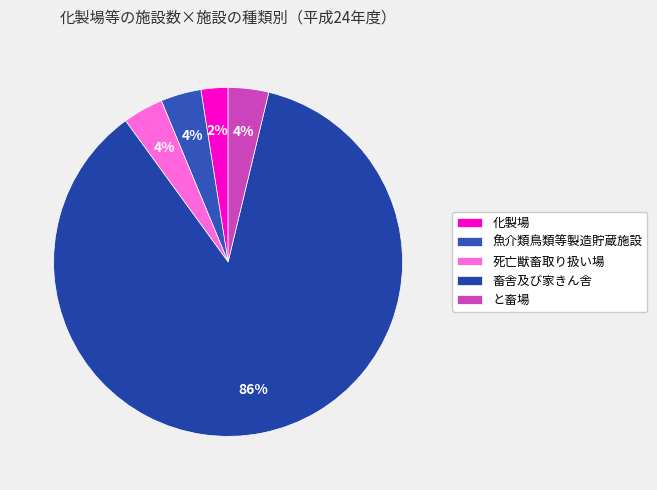

How many segments does this pie chart have?

5